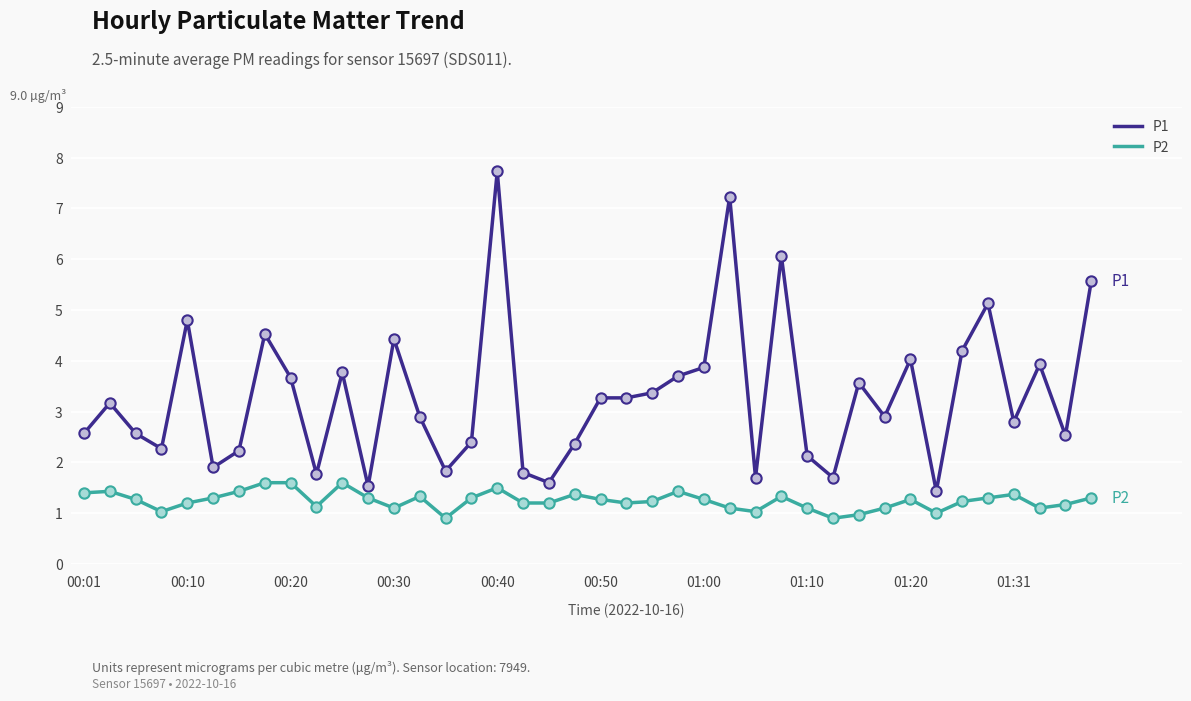

Which series has the largest total across all categories?

P1